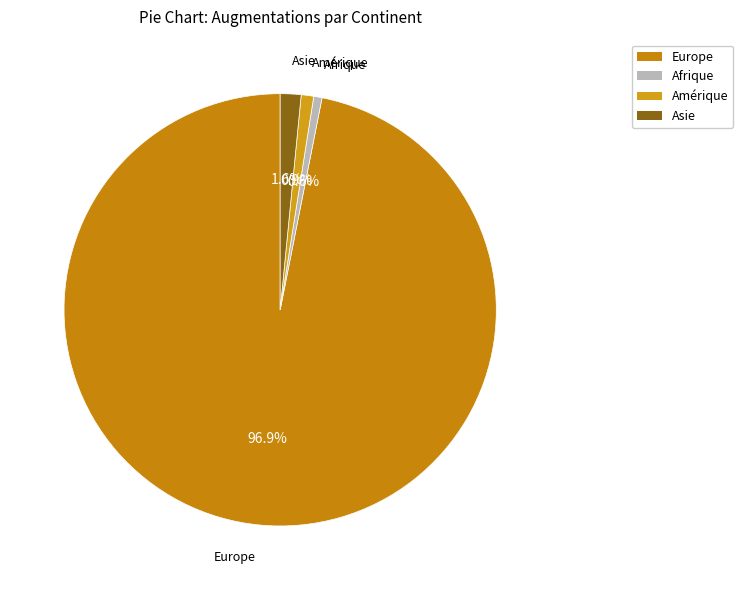

How many slices are in this pie chart?

4